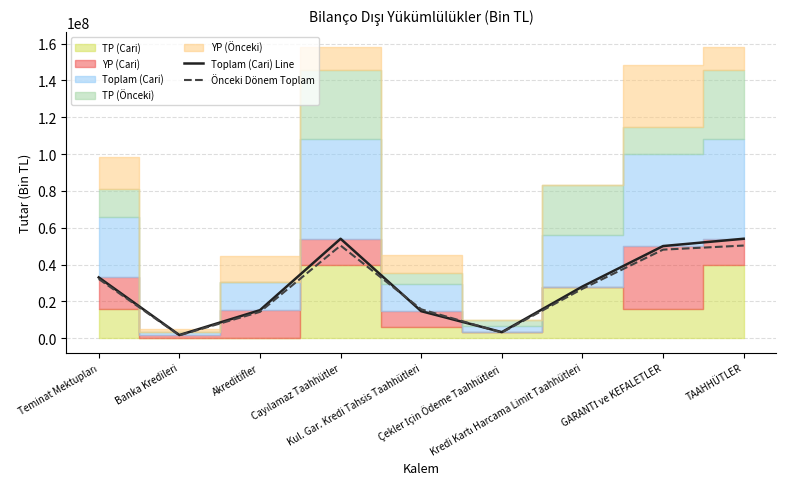

Reading left to right, what are all the values shown in this chart?

Toplam (Cari) Line: 33004937	1701026	15212589	54004507	14660676	3285144	28064185	50039573	54012968
Önceki Dönem Toplam: 32159035	1538069	14286342	50312360	15683809	3063159	26826339	48092652	50315598